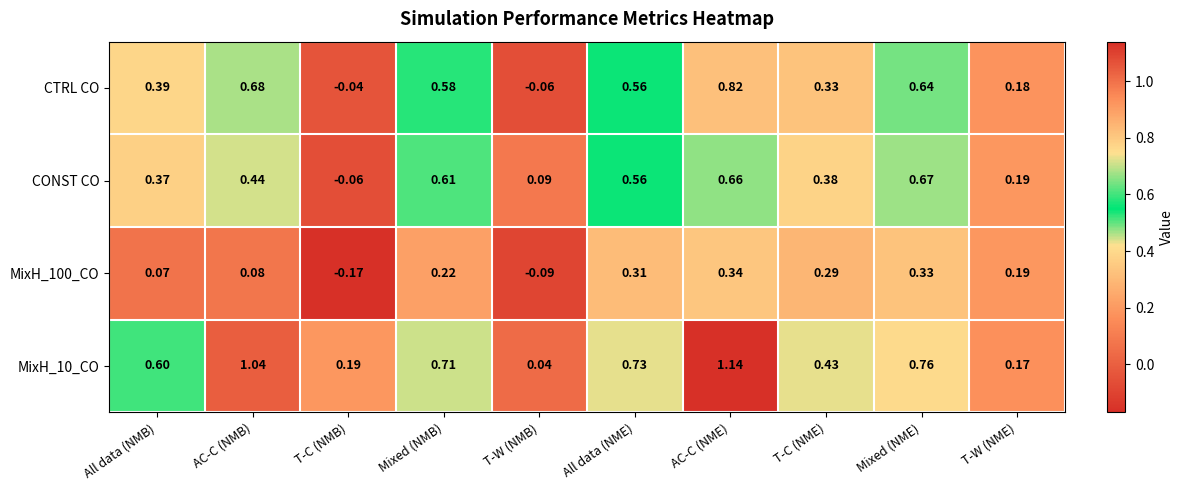

At which label is MixH_100_CO closest to 0?

All data (NMB)